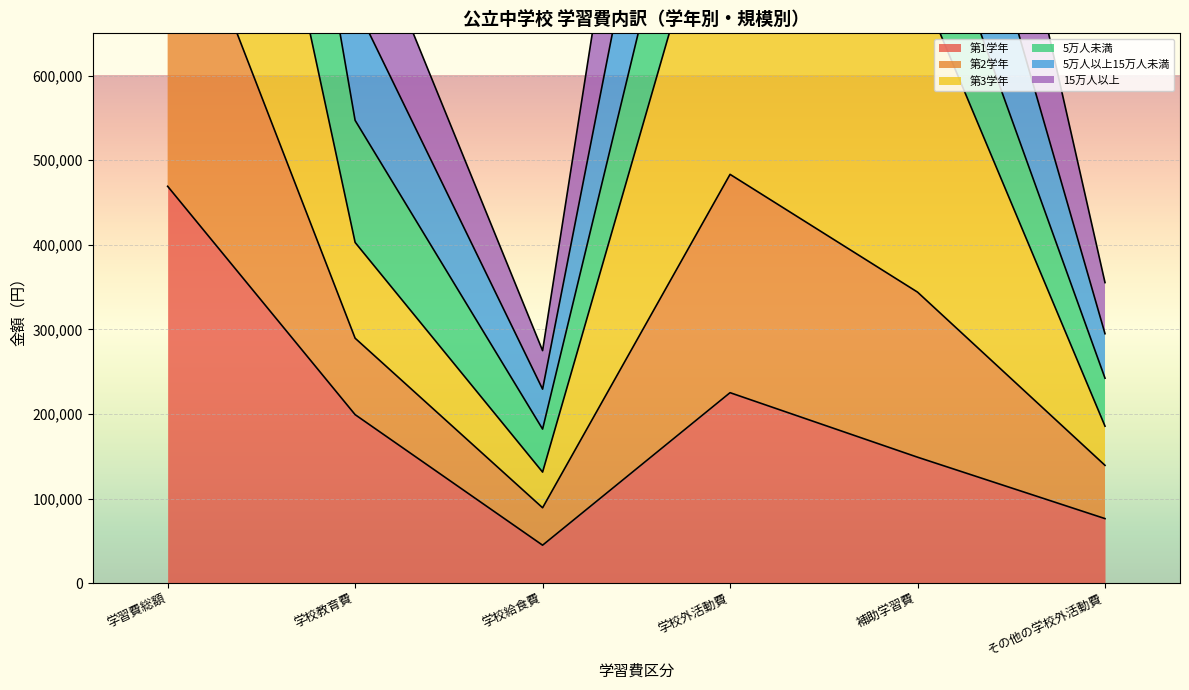

The 第1学年 series shows 469153 at 学習費総額. True or false?

True